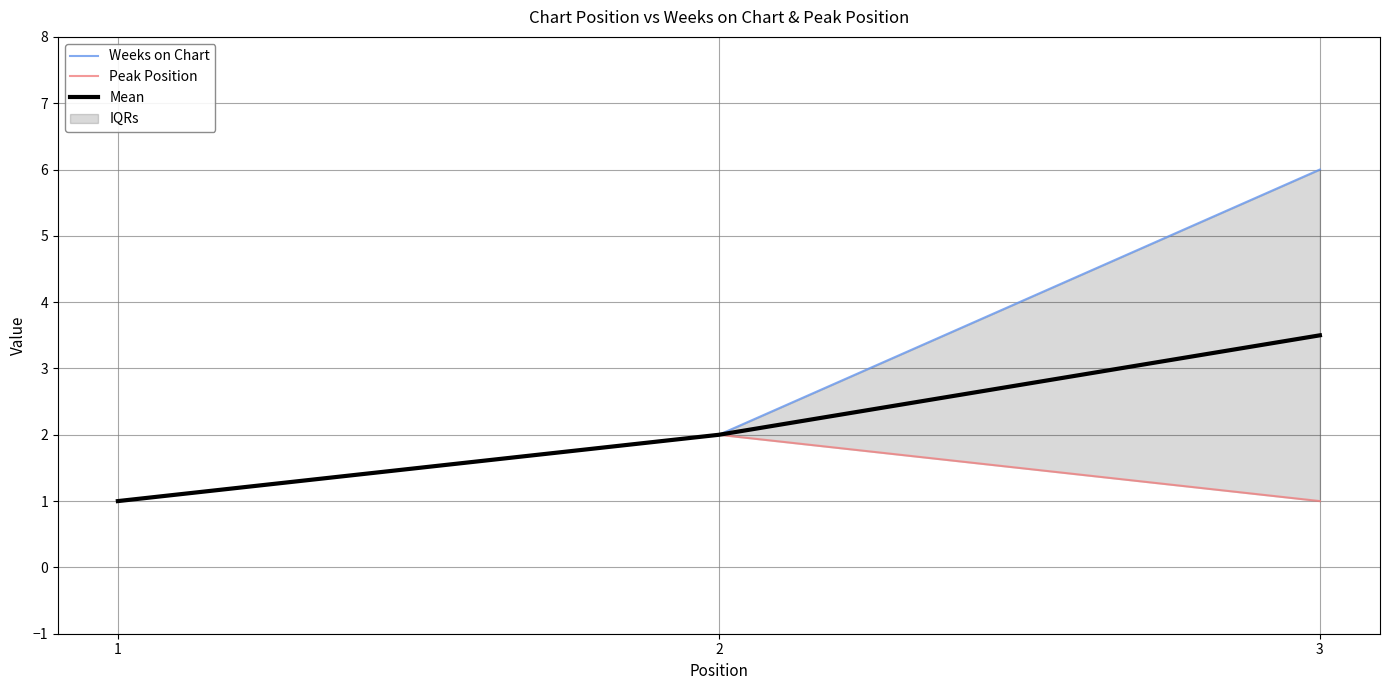

True or false: Mean has a value of 3.5 at 3.

True